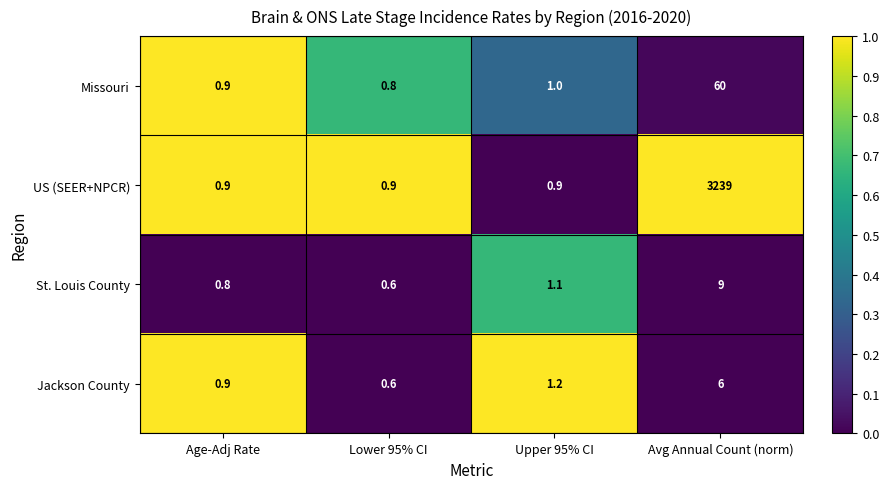

The Missouri series shows 0.8 at Lower 95% CI. True or false?

True